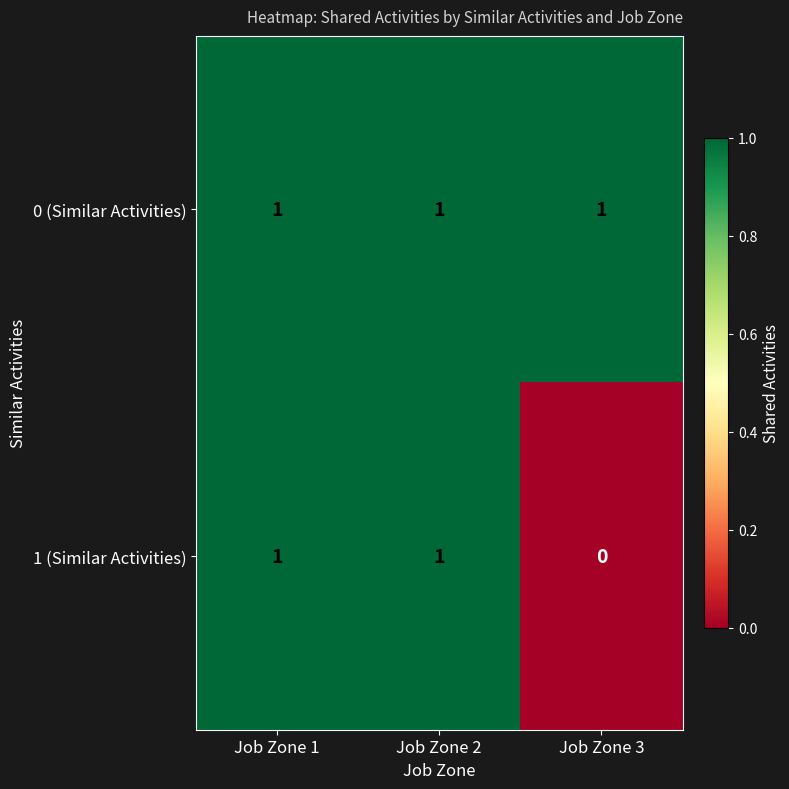

Reading left to right, extract all data points from this chart.

0 (Similar Activities): Job Zone 1=1	Job Zone 2=1	Job Zone 3=1
1 (Similar Activities): Job Zone 1=1	Job Zone 2=1	Job Zone 3=0